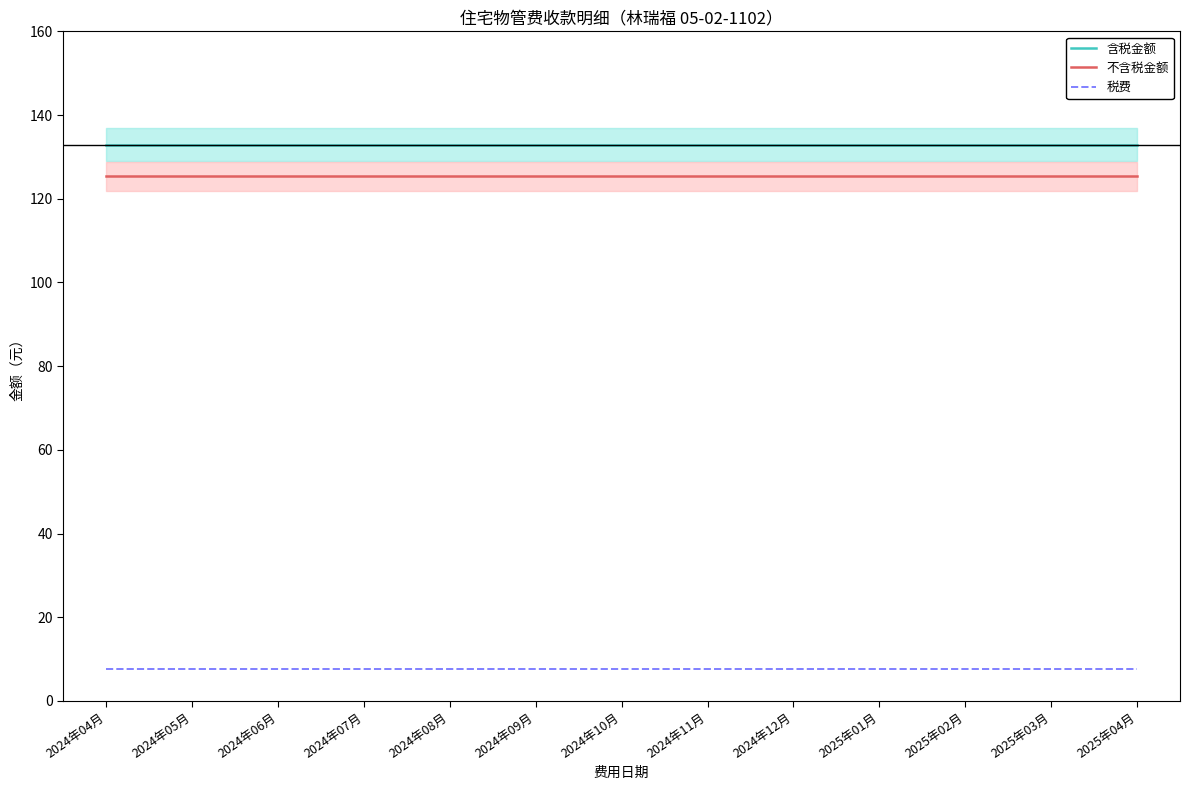

What are all the series names shown in the legend?

含税金额, 不含税金额, 税费